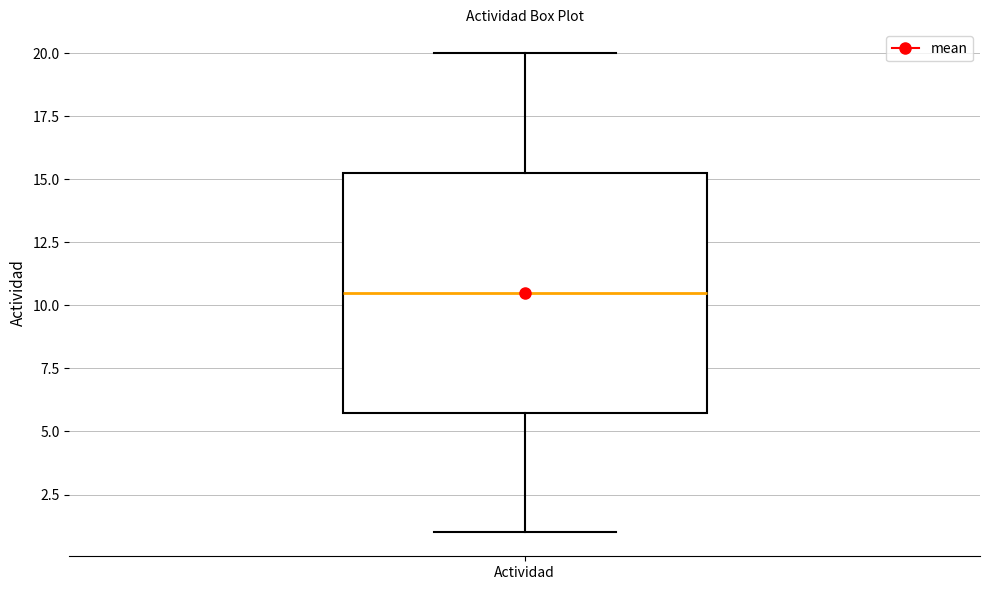

Where is the upper edge of the box for Actividad on the y-axis? The values are not printed on the chart, so give them approximately, as read against the axis.

15.5